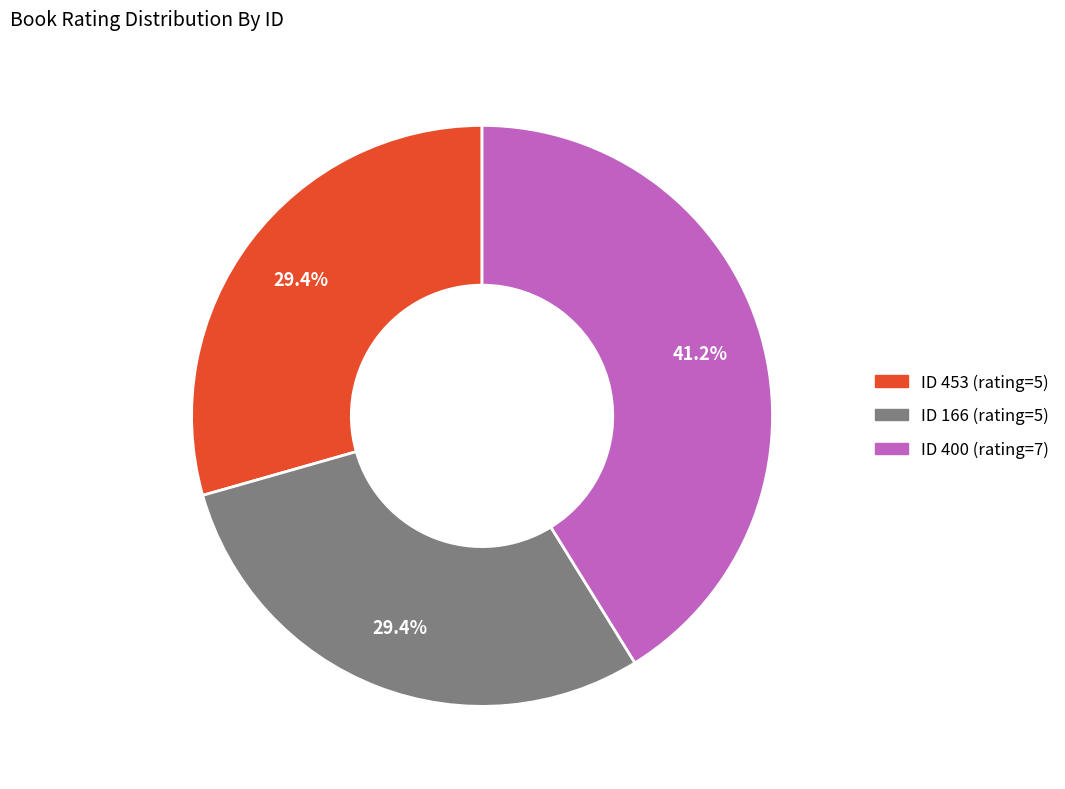

How many segments does this pie chart have?

3